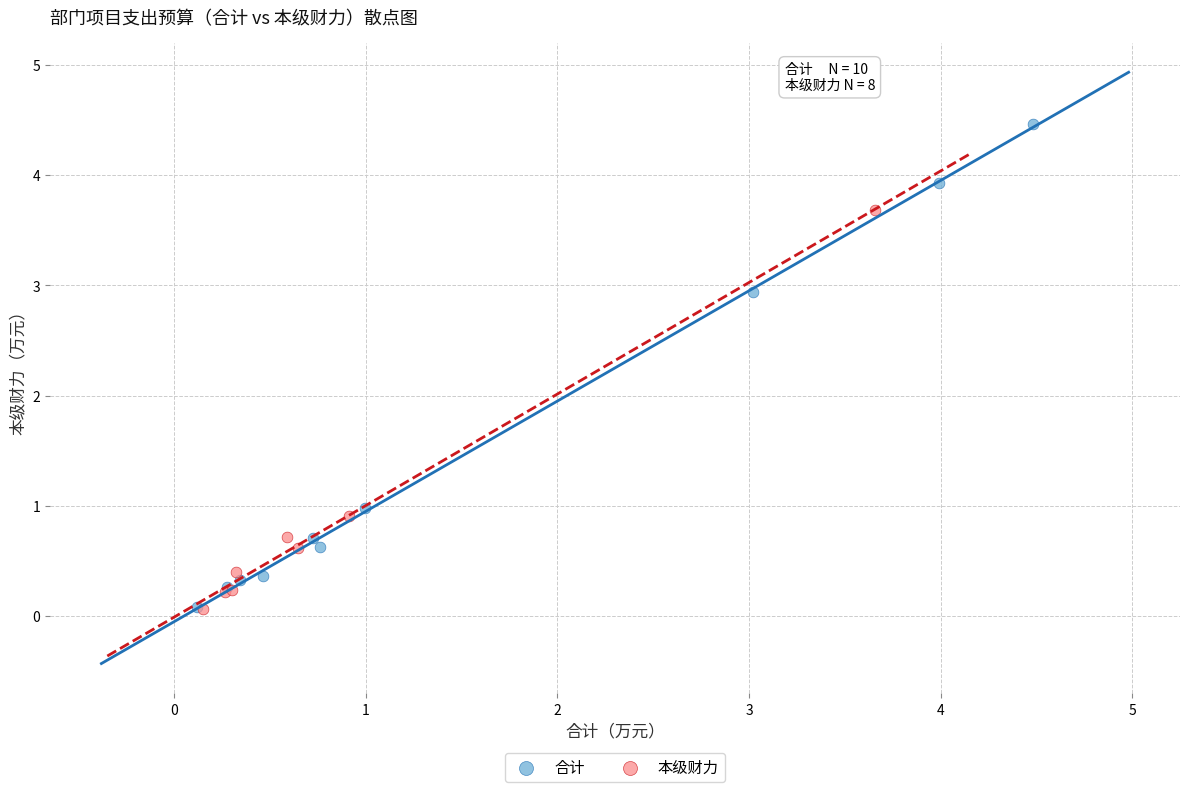

Which series has the largest Y range (max minus min)?

合计